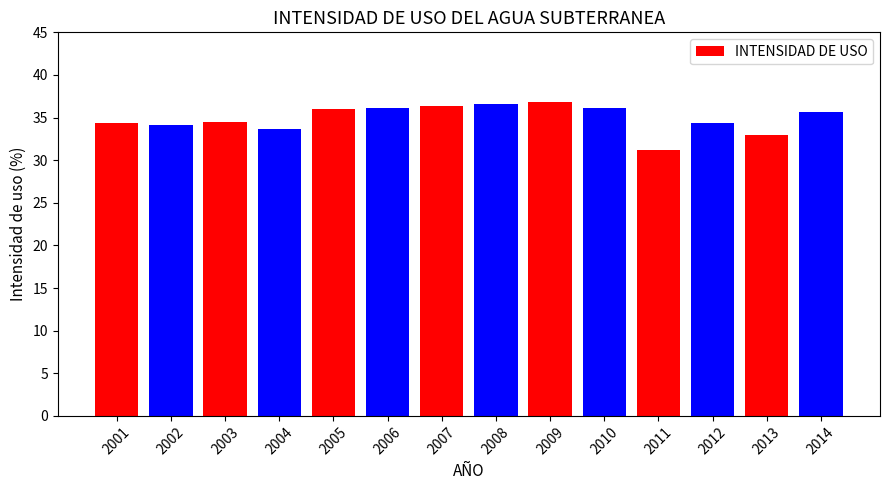

Is it true that the value at 2013 is 32.9?

True